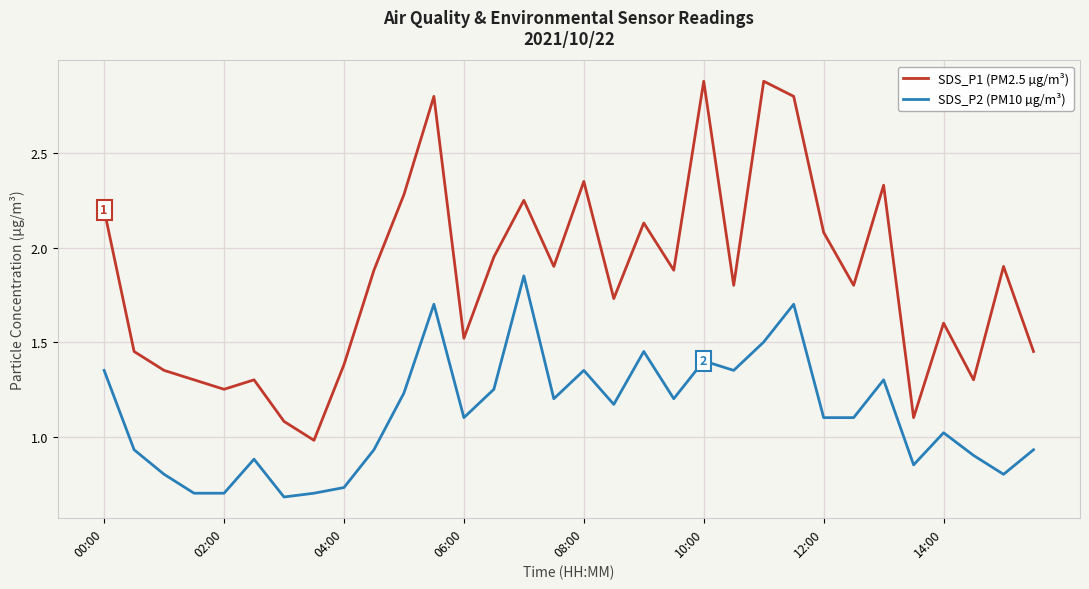

True or false: SDS_P2 (PM10 µg/m³) and SDS_P1 (PM2.5 µg/m³) cross at least once.

False